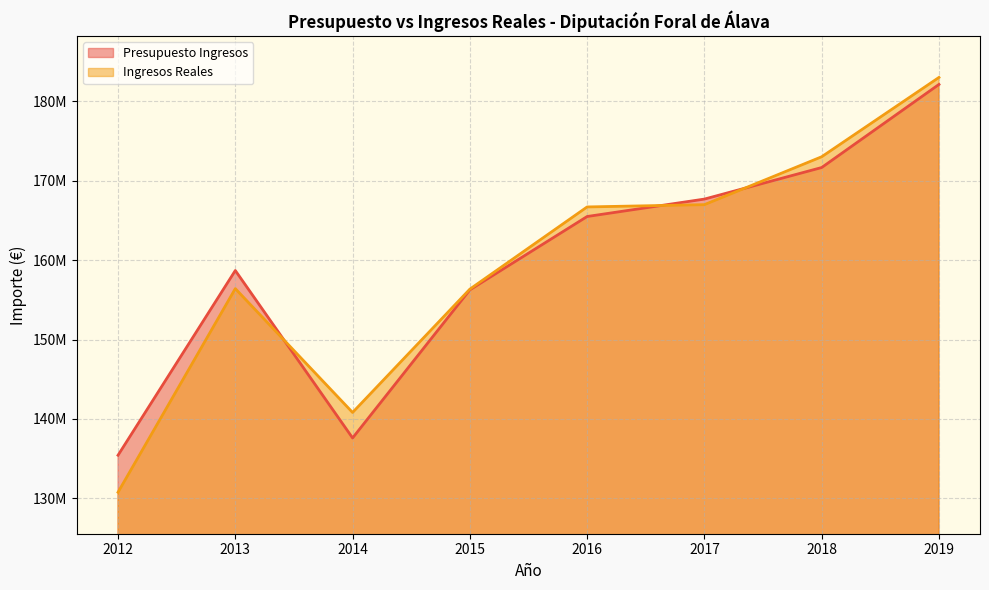

How many values in the Presupuesto Ingresos series are below 165490590?

4